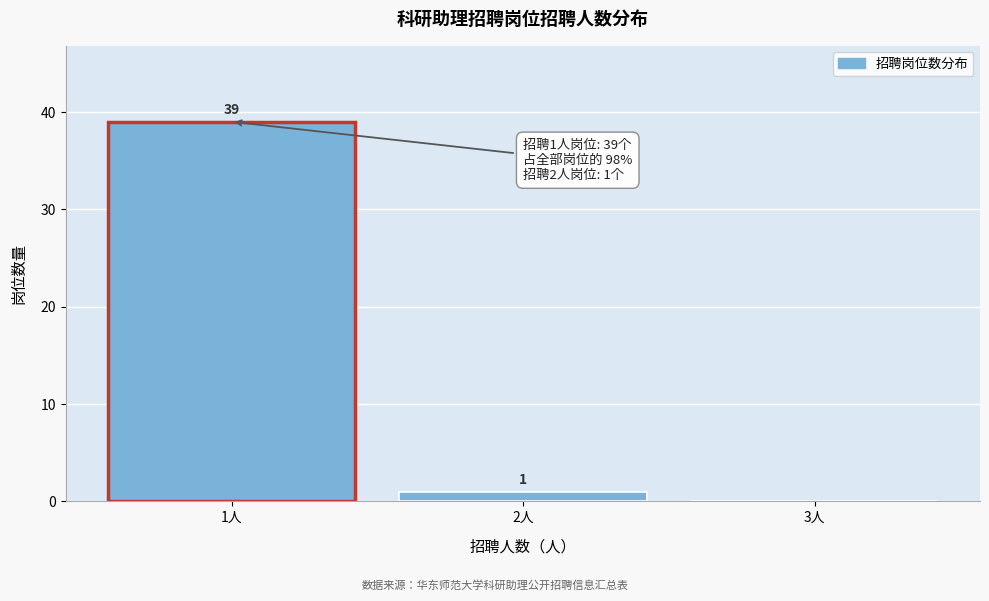

Over which range of the x-axis is the bar tallest?

0.5 to 1.5